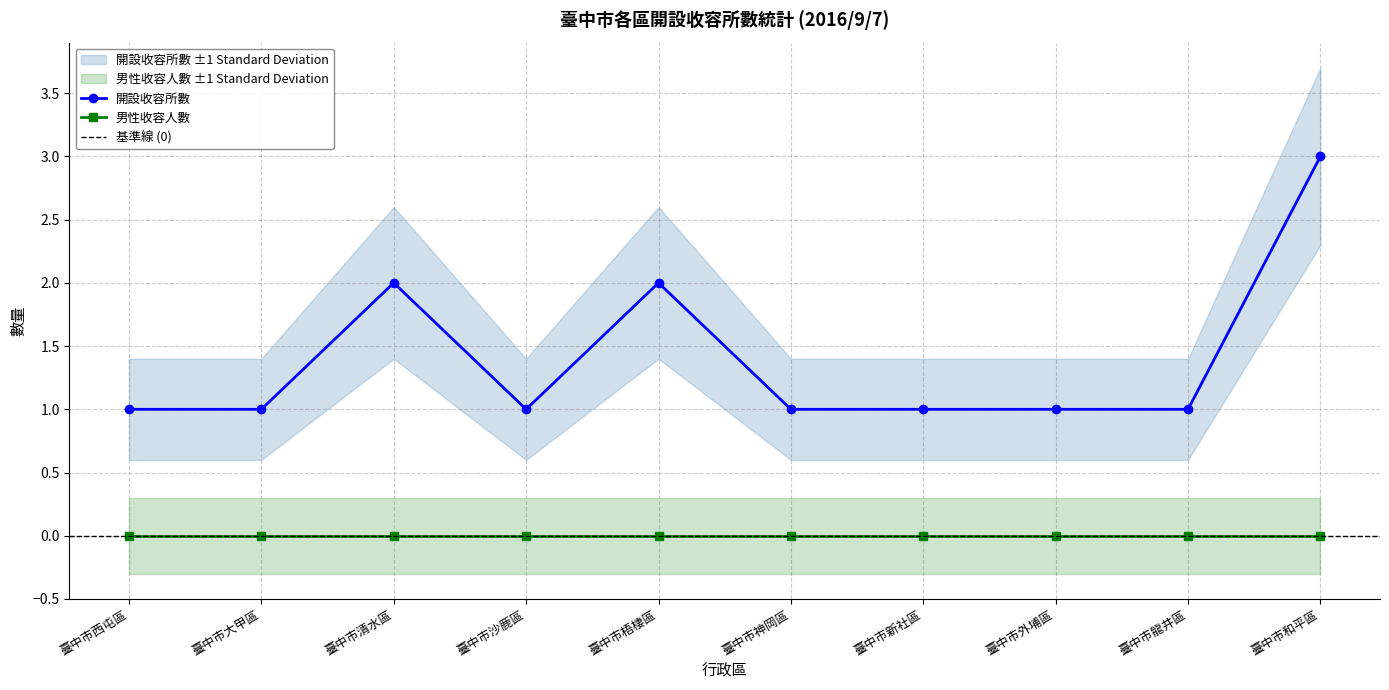

Which category has the lowest value across all series?

臺中市西屯區